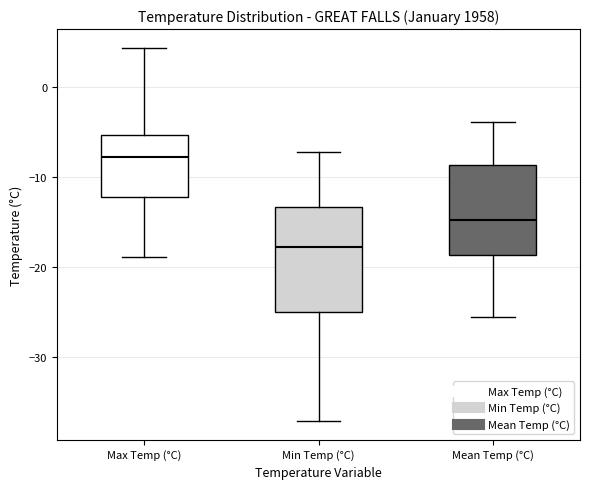

Which box's median line is the lowest?

Min Temp (°C)